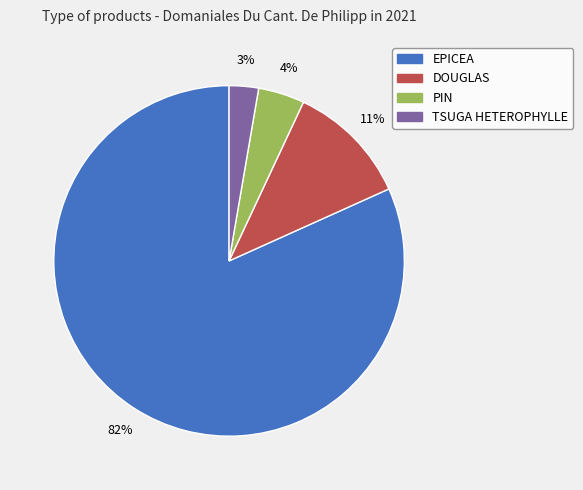

Is the sum of EPICEA and PIN greater than half?

Yes